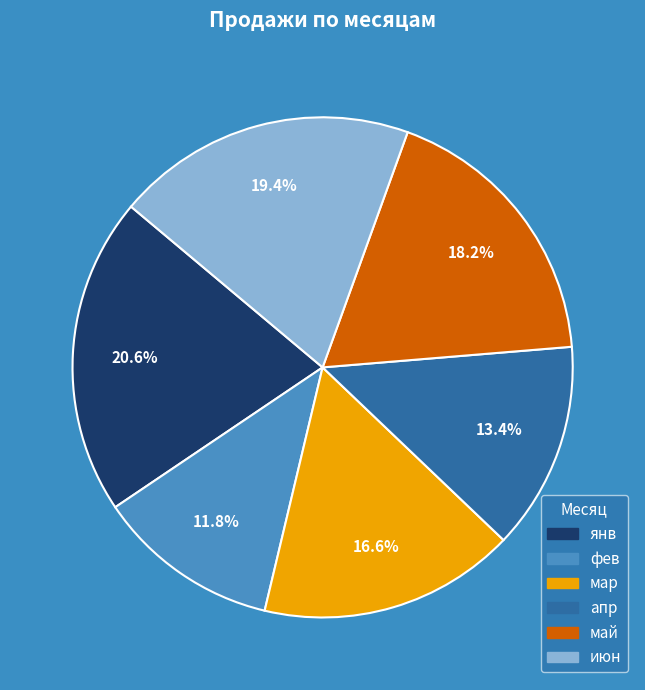

Between янв and май, which is larger?

янв